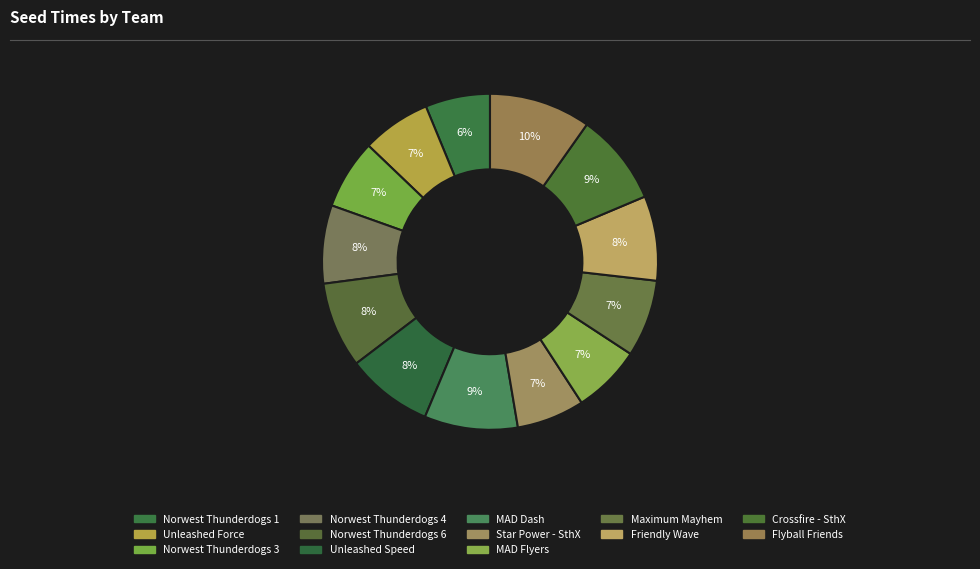

Approximately how many times larger is the value at Norwest Thunderdogs 4 compared to Friendly Wave?

0.9